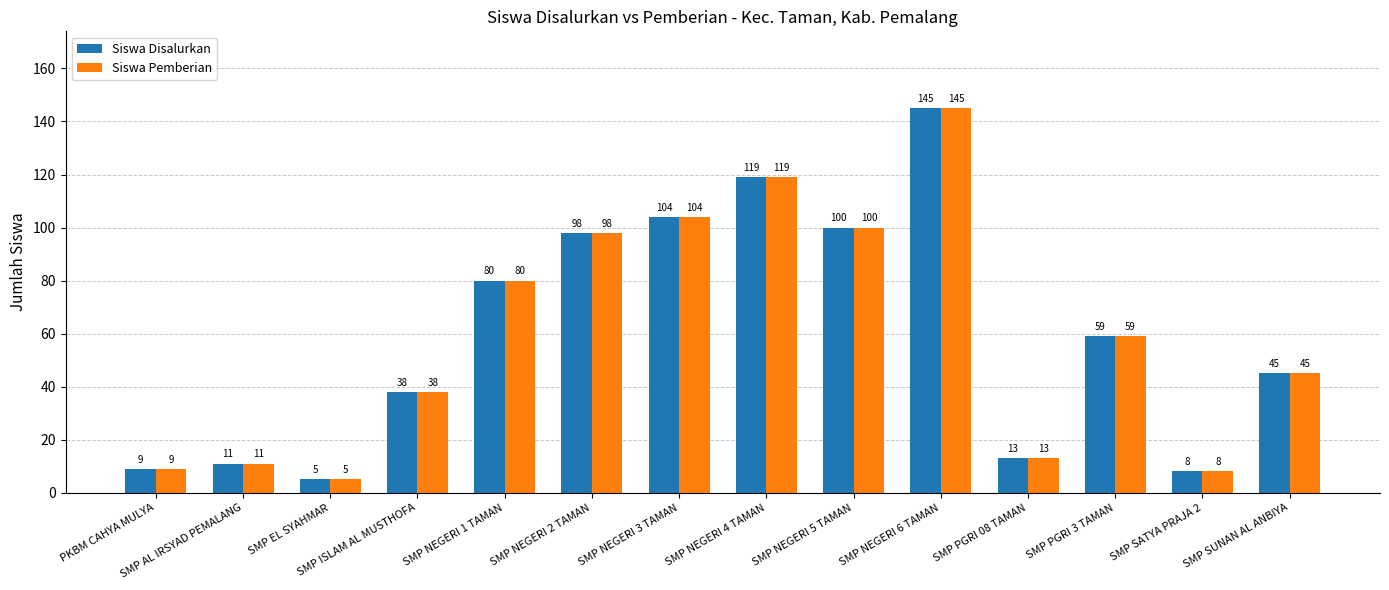

What is the label of the 12th bar from the left?

SMP PGRI 3 TAMAN